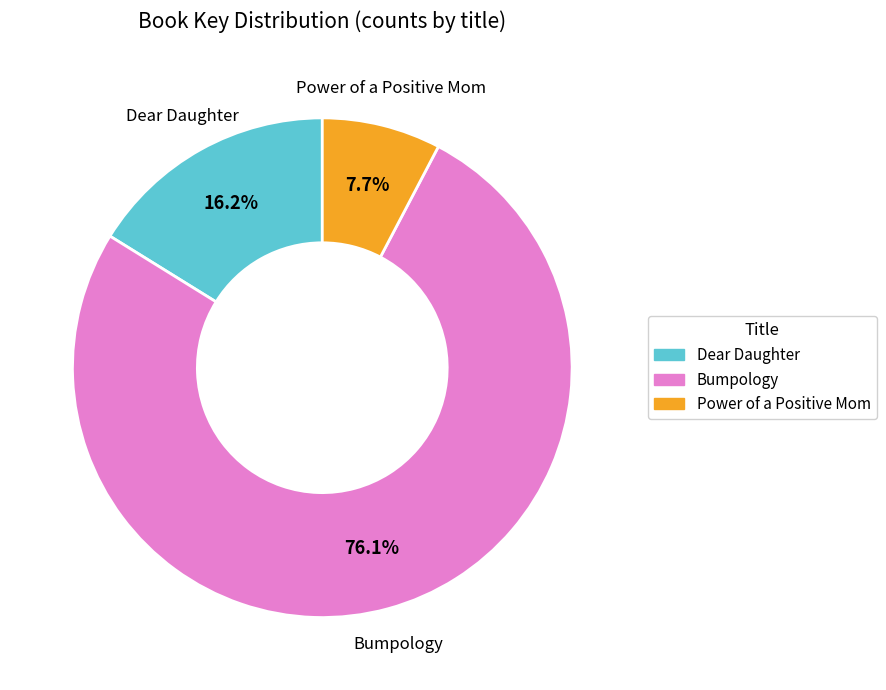

To the nearest percent, what portion does Bumpology represent?

76%